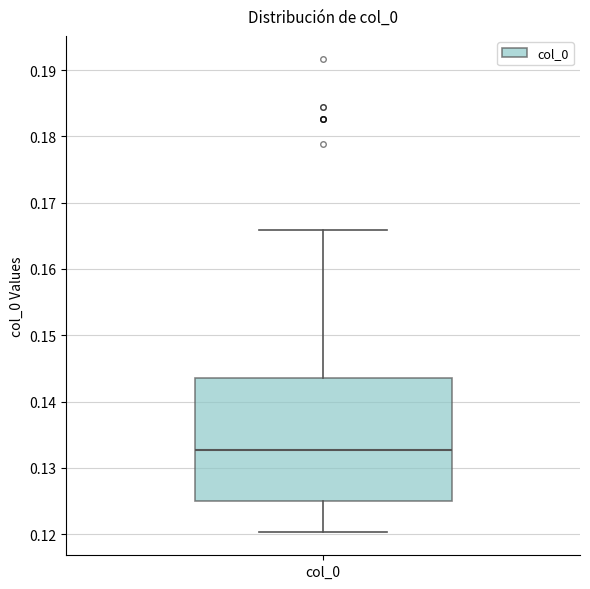

Transcribe this box plot: give where the median line is, the range the box spans, and where the two whiskers end, as read against the y-axis. The values are not printed on the chart, so give them approximately, as read against the axis.

median 0.133, box 0.125 to 0.144, whiskers 0.120 to 0.166